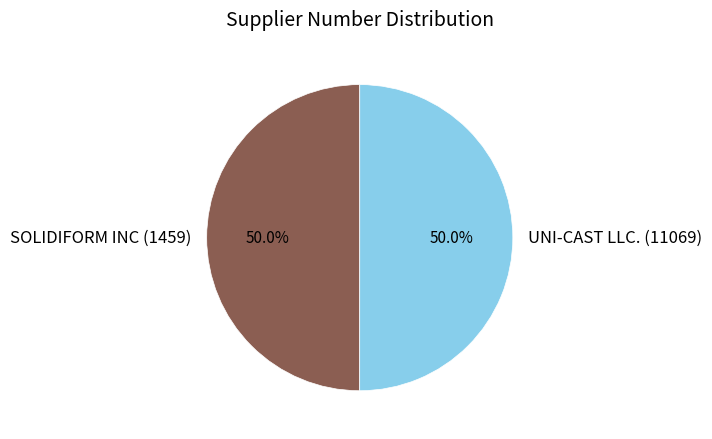

Combined, what portion of the pie is SOLIDIFORM INC (1459) and UNI-CAST LLC. (11069)?

100.0%